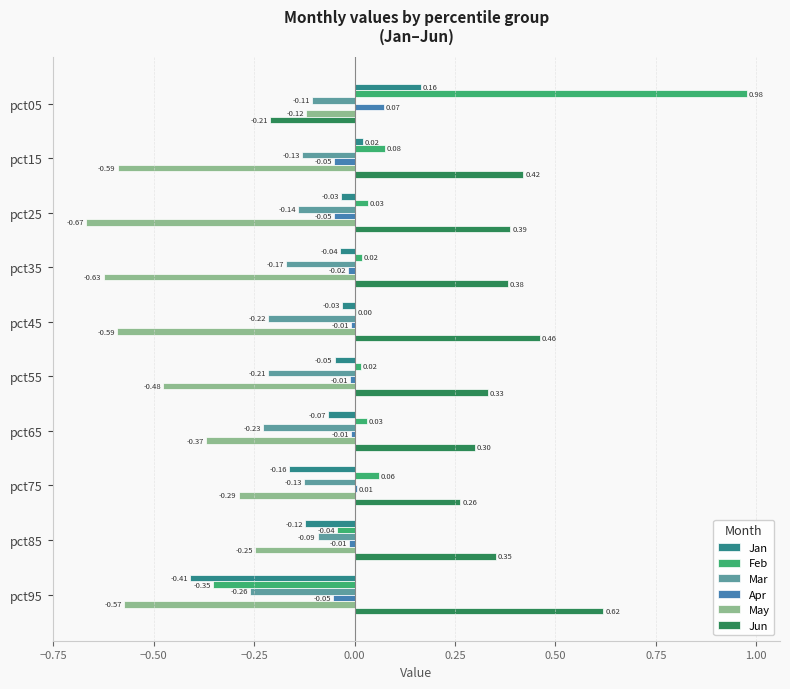

Which series changed the most between pct05 and pct85?

Feb